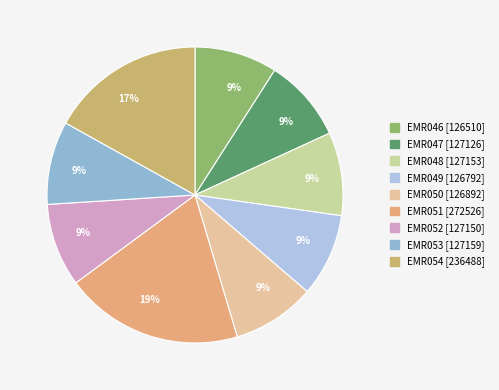

Do EMR051 and EMR052 together represent more than half of the pie?

No